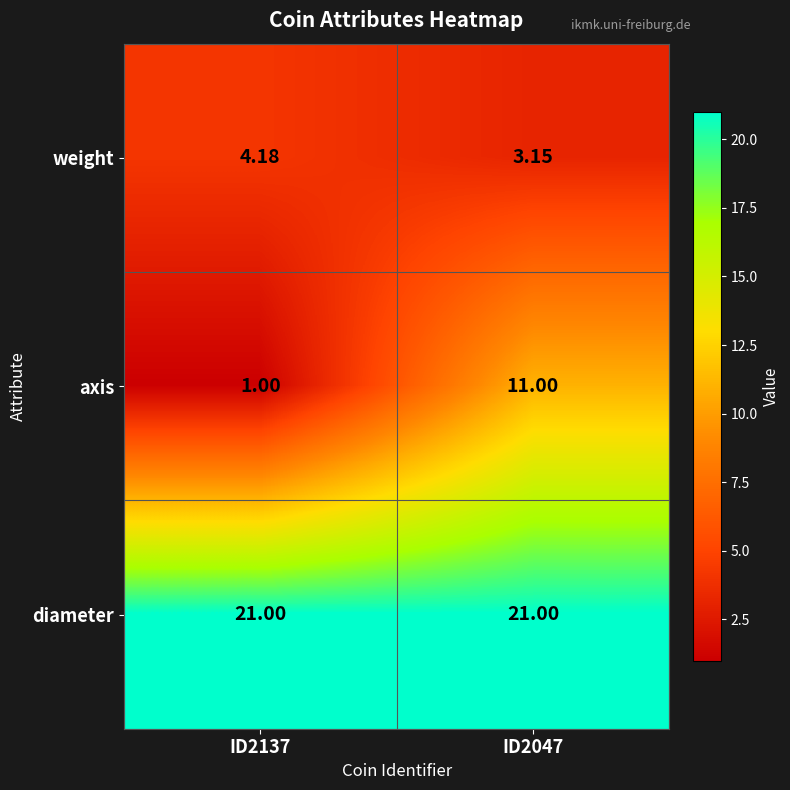

Rank the series at ID2137 from highest to lowest value.

diameter, weight, axis